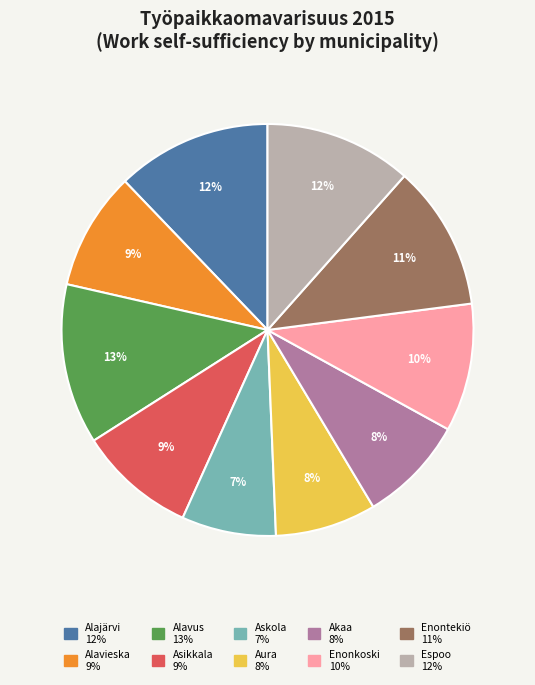

Does Akaa account for over 50% of the chart?

No